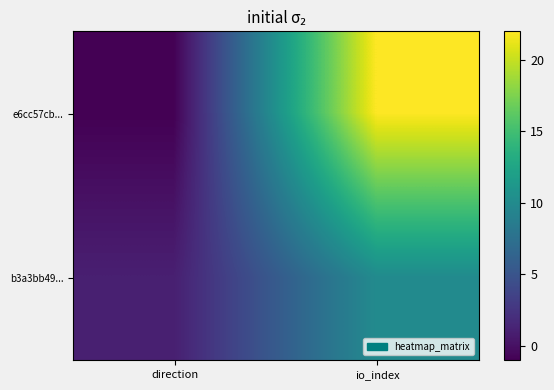

At how many categories does at least one series exceed 0?

2